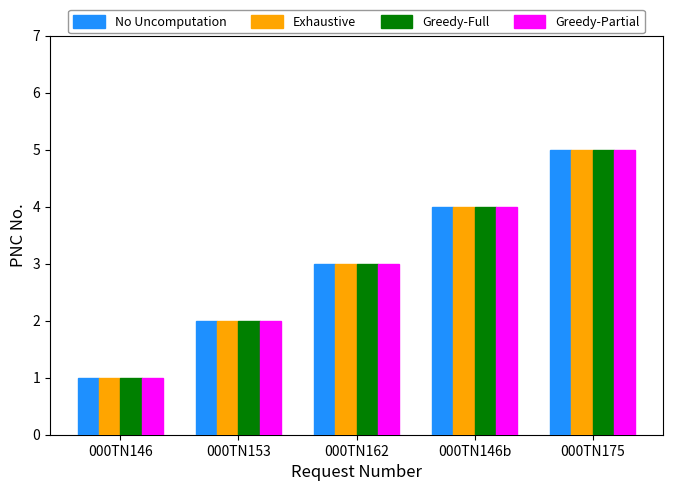

The Greedy-Partial series shows 3 at 000TN162. True or false?

True